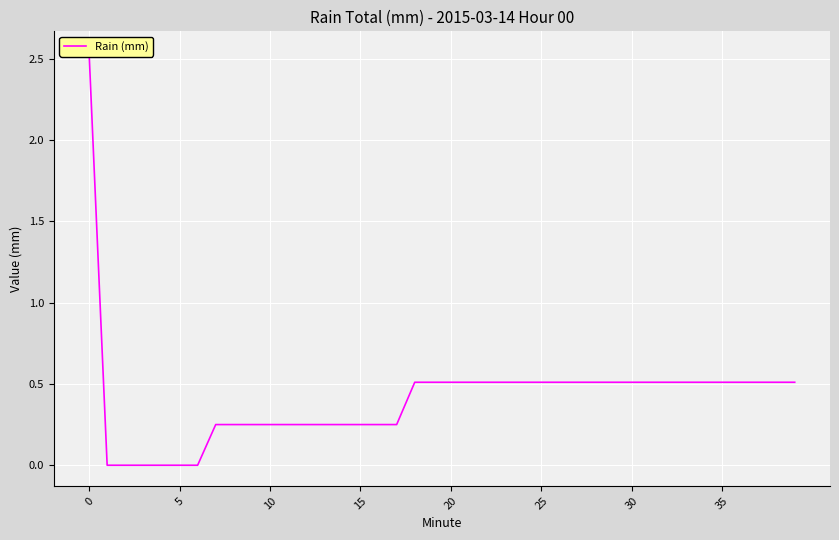

What is the greatest value displayed?

2.5